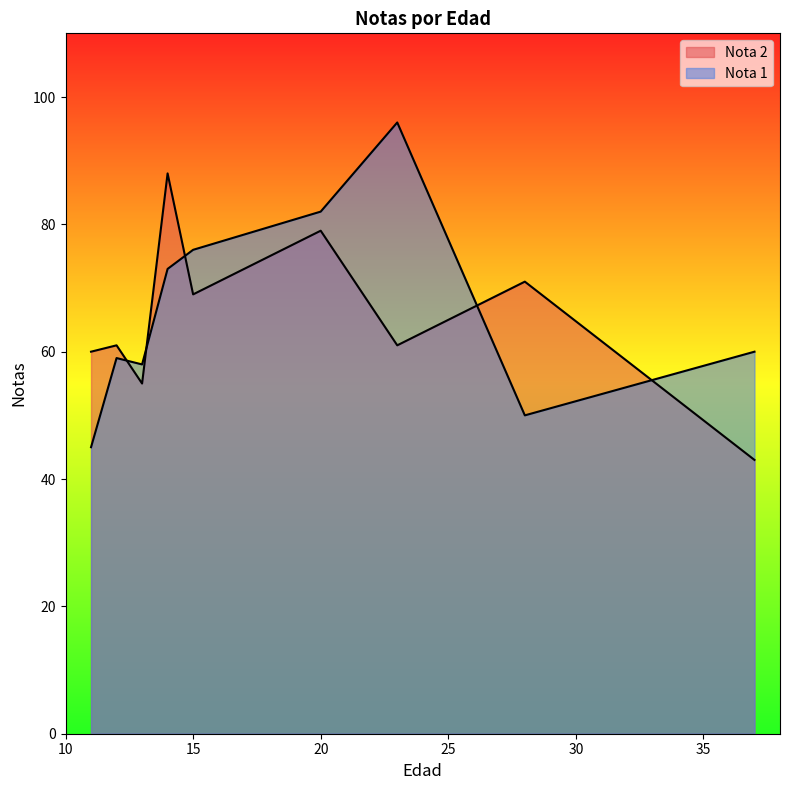

What value does the Nota 1 series have at 15, to the nearest 5?

75